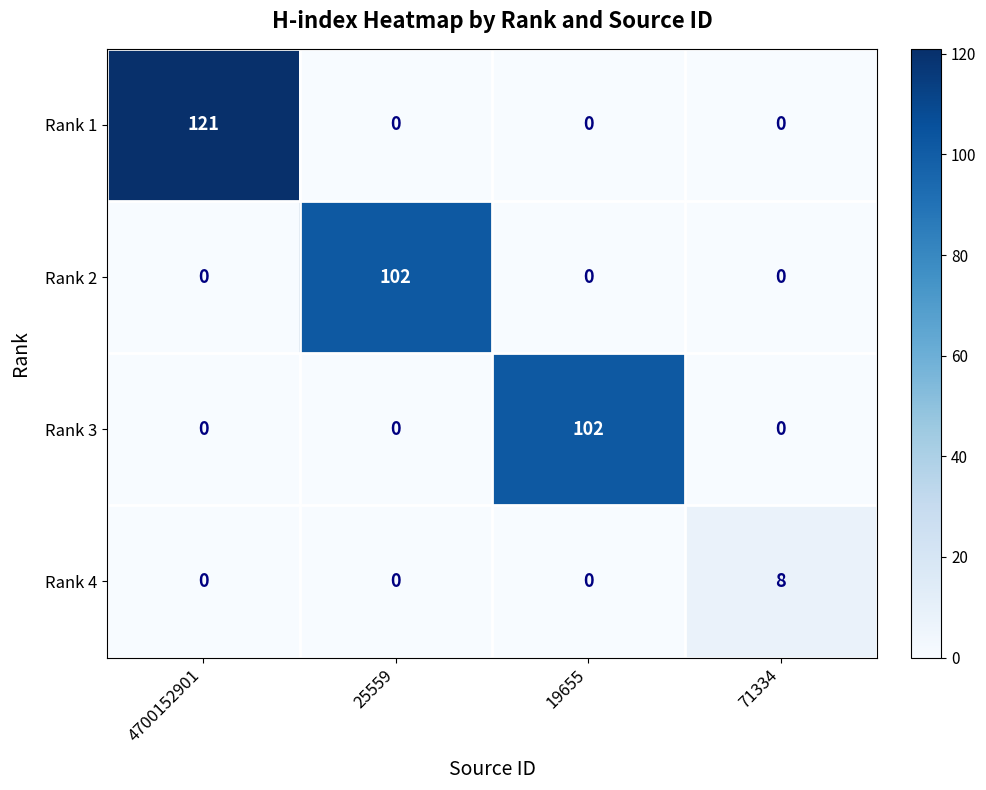

Is it true that Rank 1 equals -82 at 71334?

False